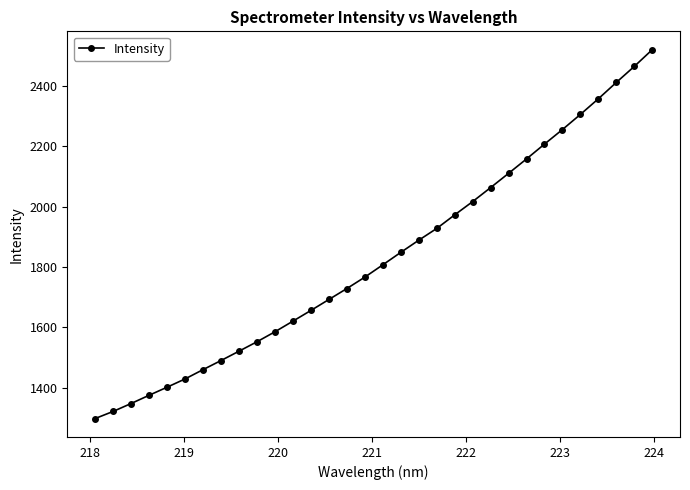

What is the average value?

1829.9